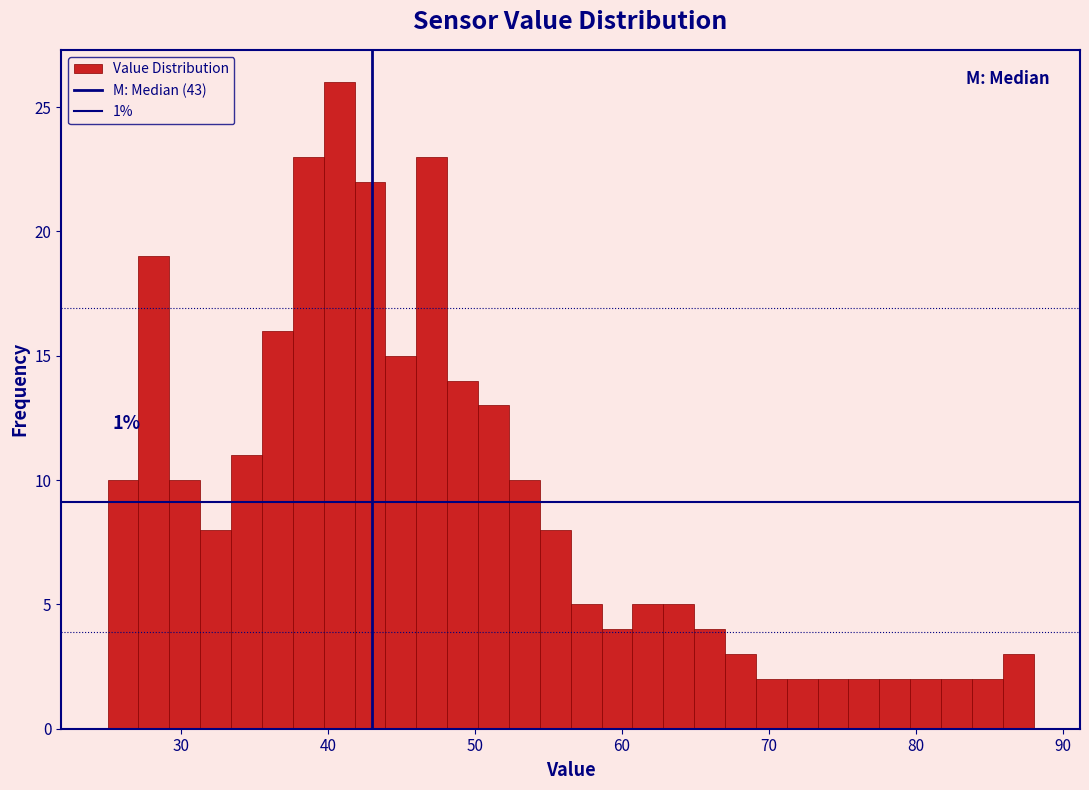

Around what value on the x-axis is the tallest bar? Give the approximate position of its centre, as read against the axis.

41